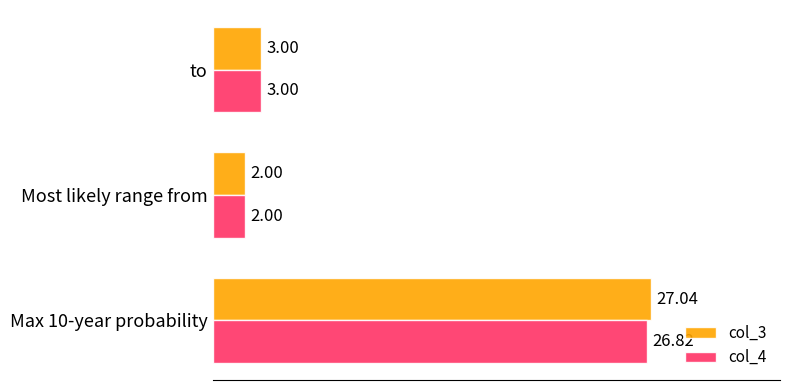

How many data points does each series have?

3